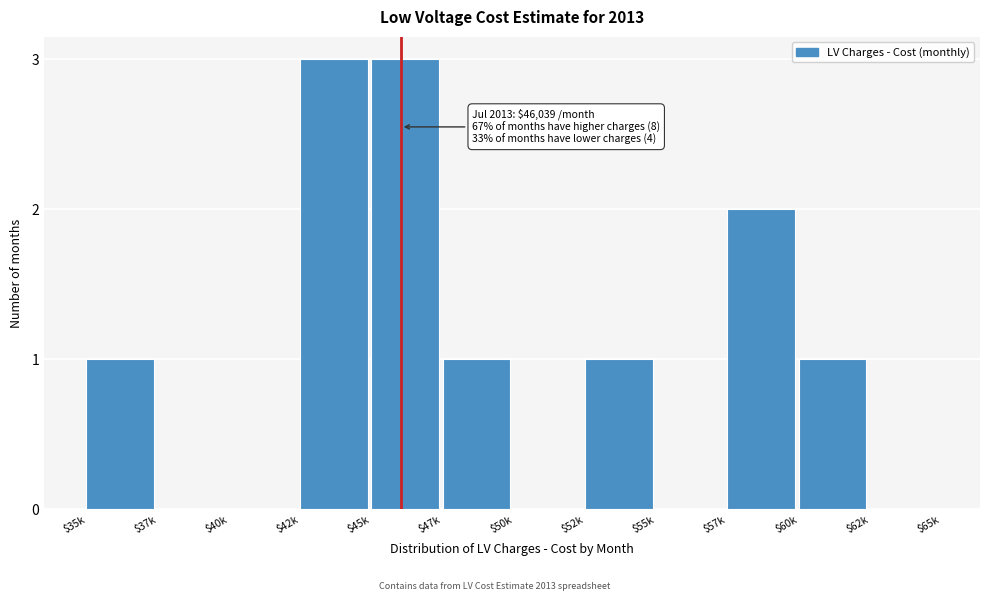

What is the maximum value shown in the chart?

3